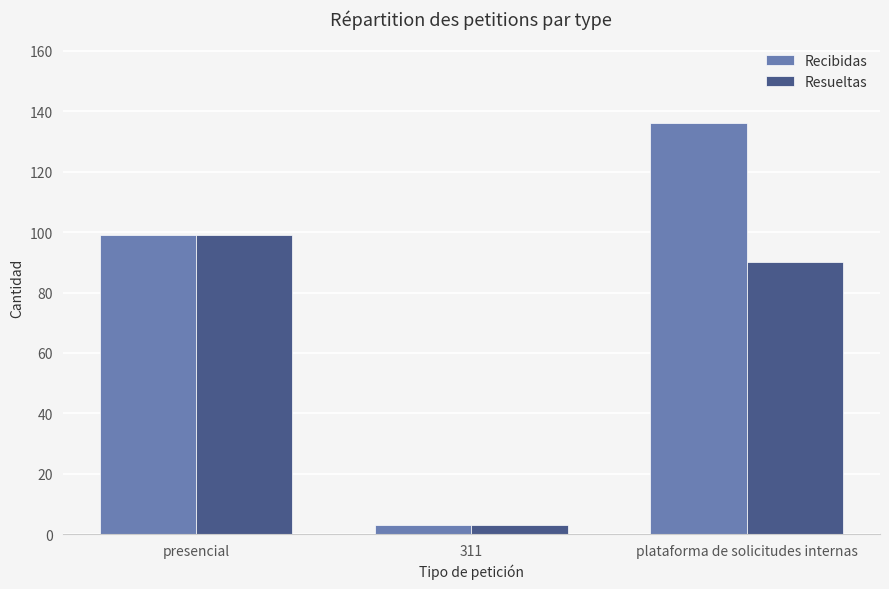

Reading right to left, what are all the values shown in this chart?

Recibidas: plataforma de solicitudes internas=136	311=3	presencial=99
Resueltas: plataforma de solicitudes internas=90	311=3	presencial=99